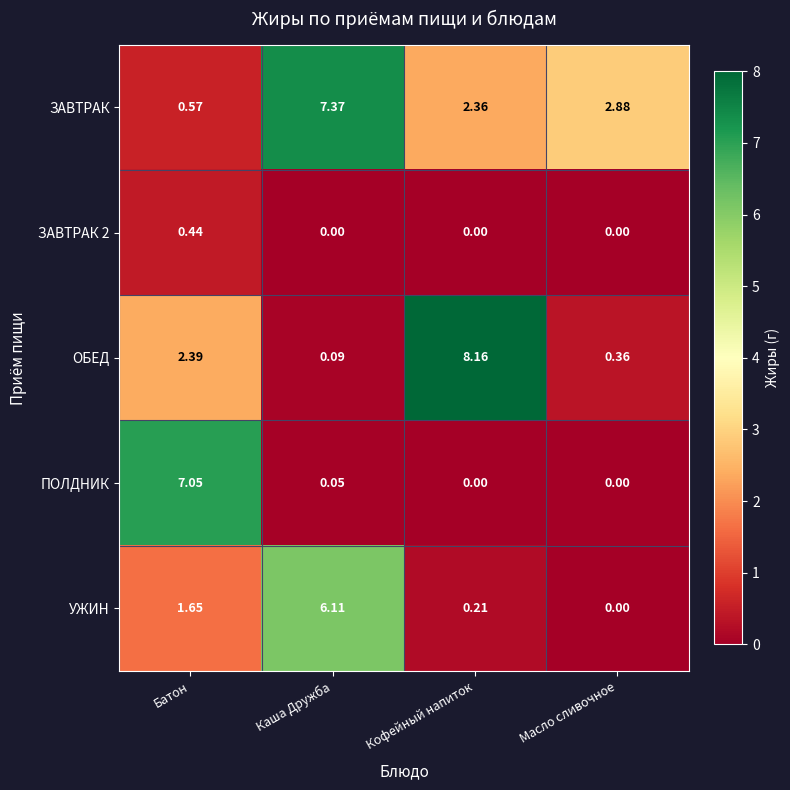

Which category has the highest value in the ЗАВТРАК series?

Каша Дружба